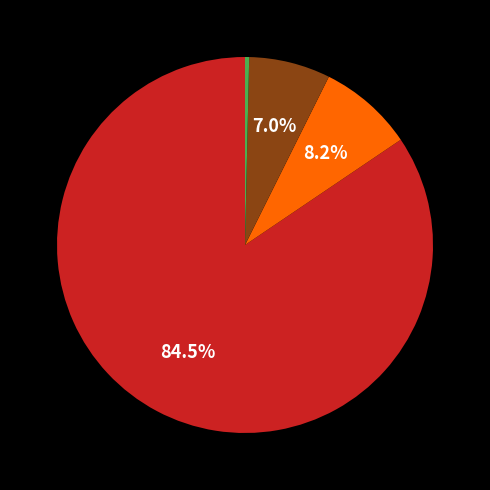

Is there any slice that represents more than half of the pie?

Yes